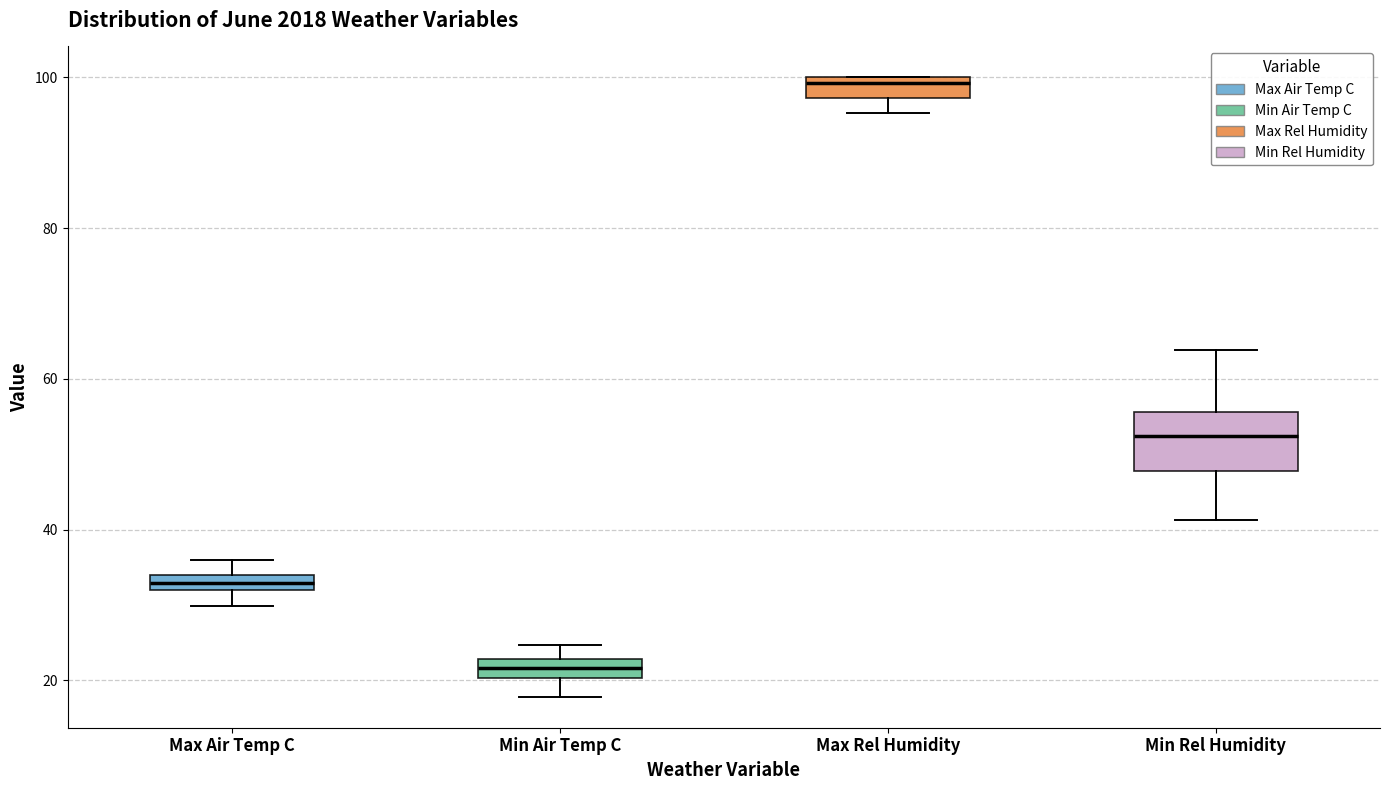

Which box has the lowest median line?

Min Air Temp C